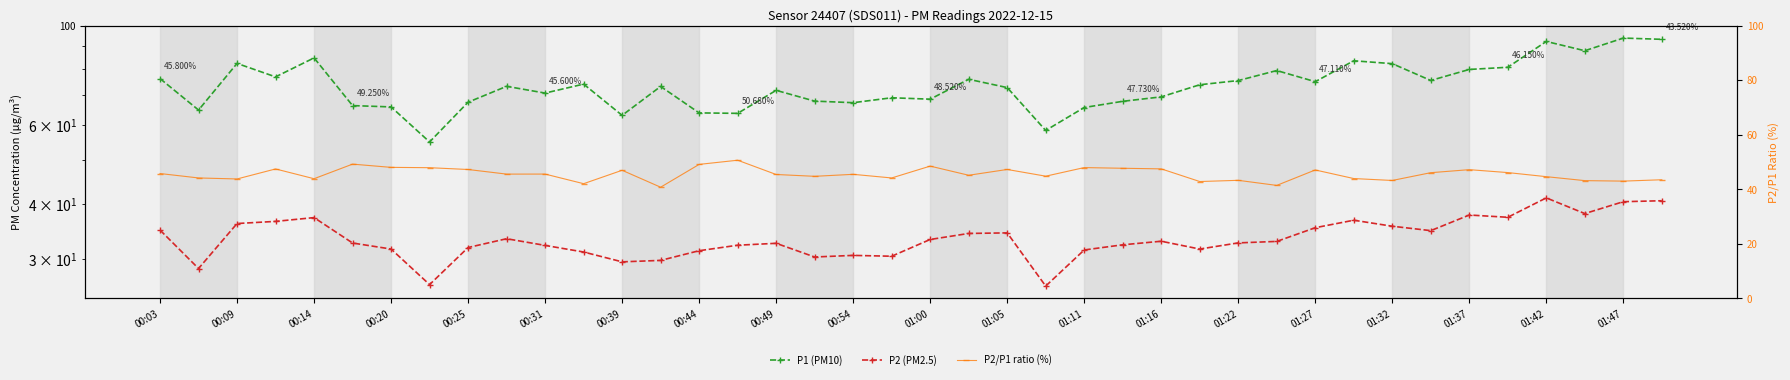

Is it true that P2 (PM2.5) equals 37.3 at 35?

True